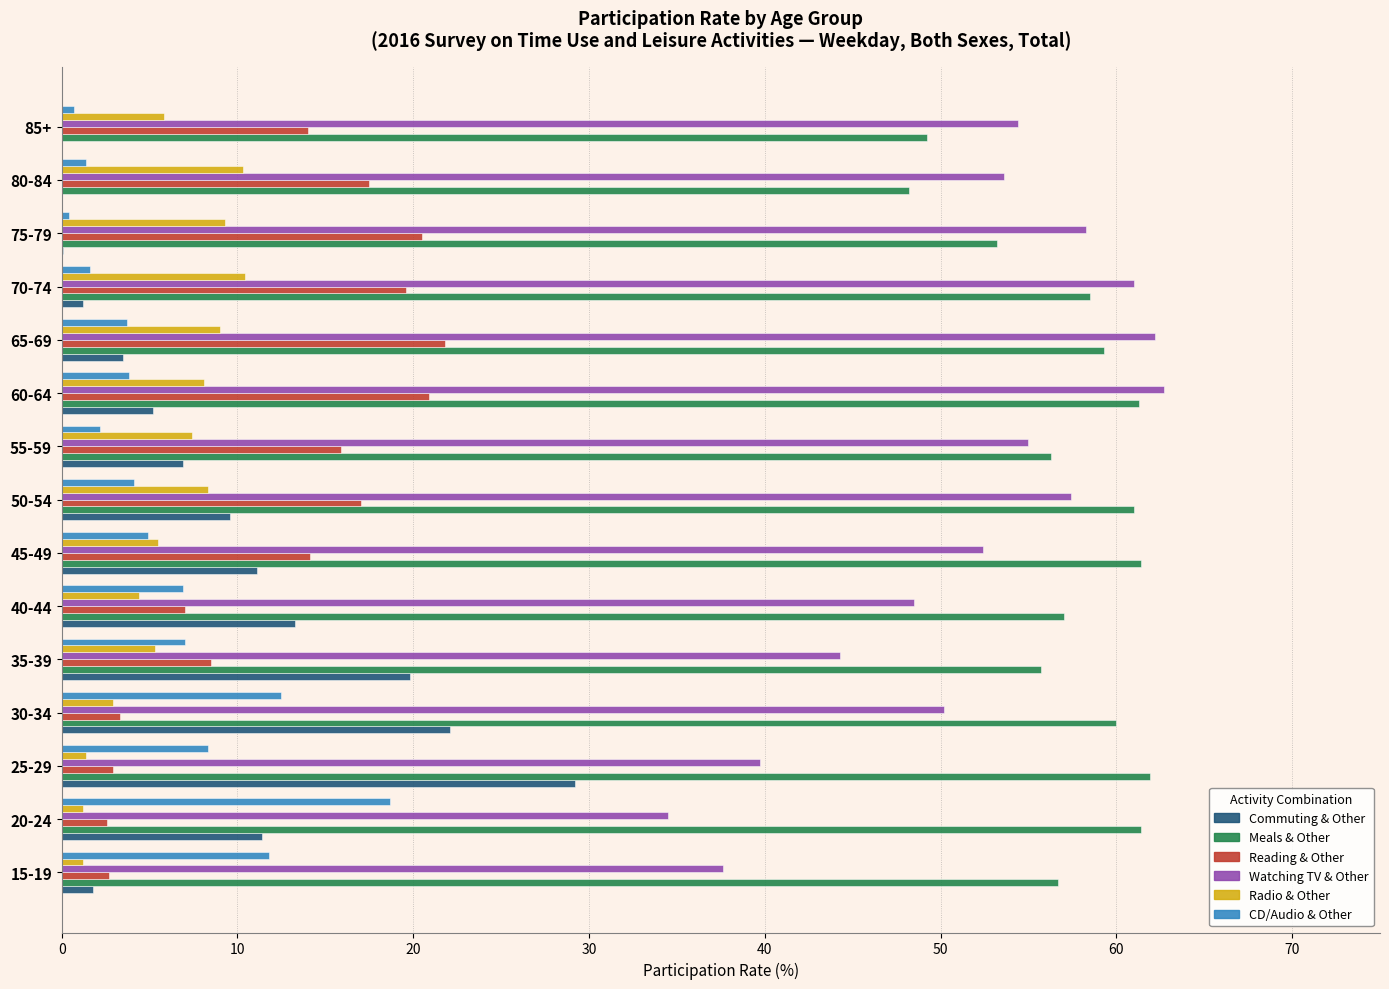

Which series changed the most between 55-59 and 60-64?

Watching TV & Other